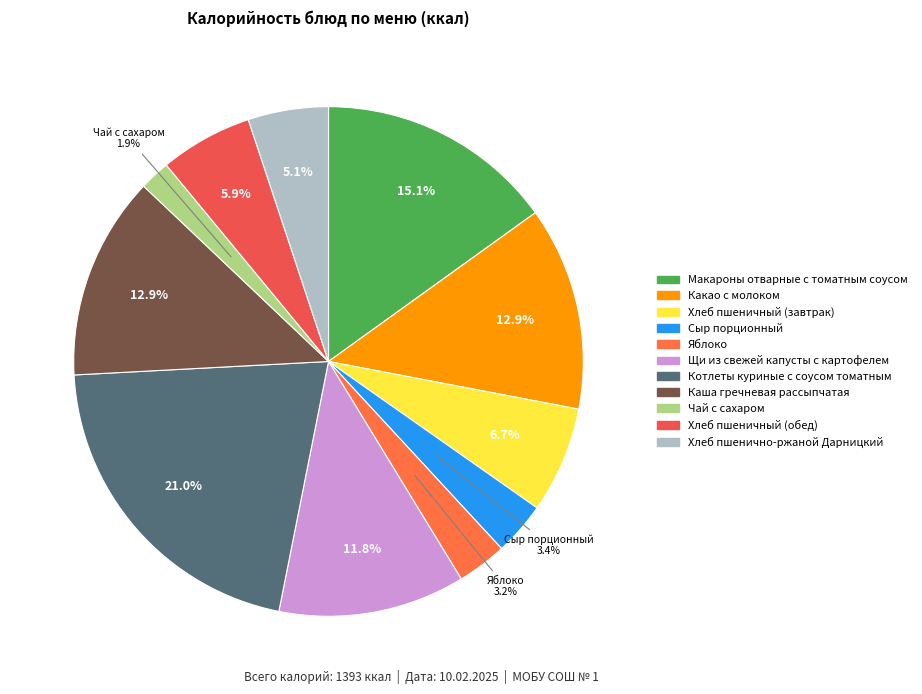

How many slices are in this pie chart?

11